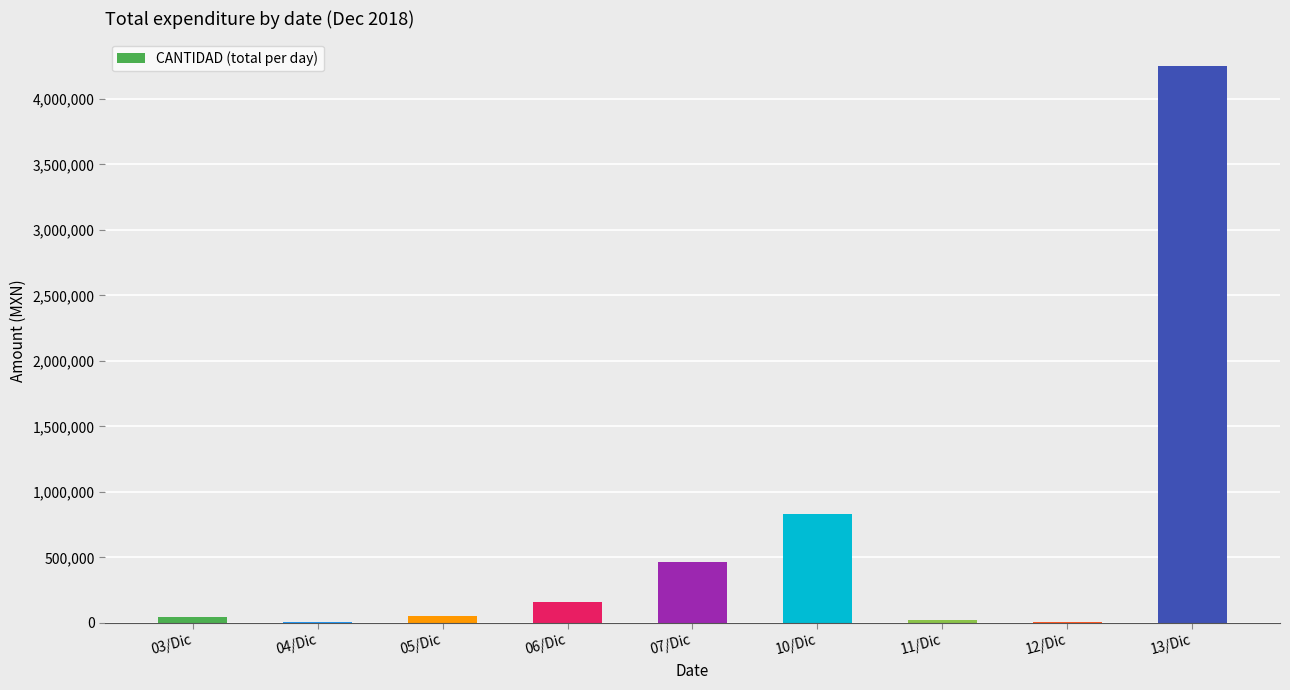

Between 06/Dic and 03/Dic, which is larger?

06/Dic